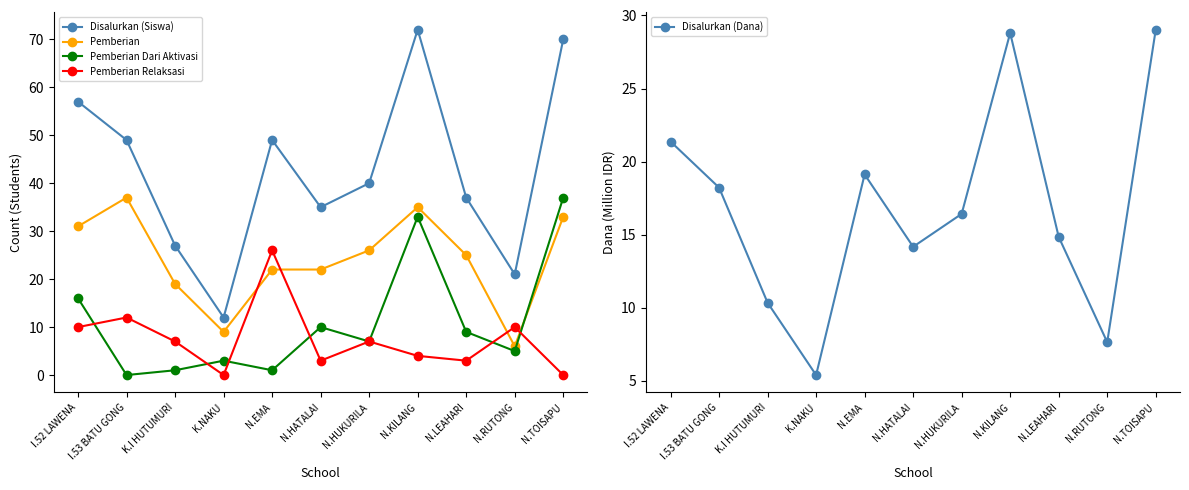

Where is the first local maximum for Pemberian Dari Aktivasi?

K.NAKU